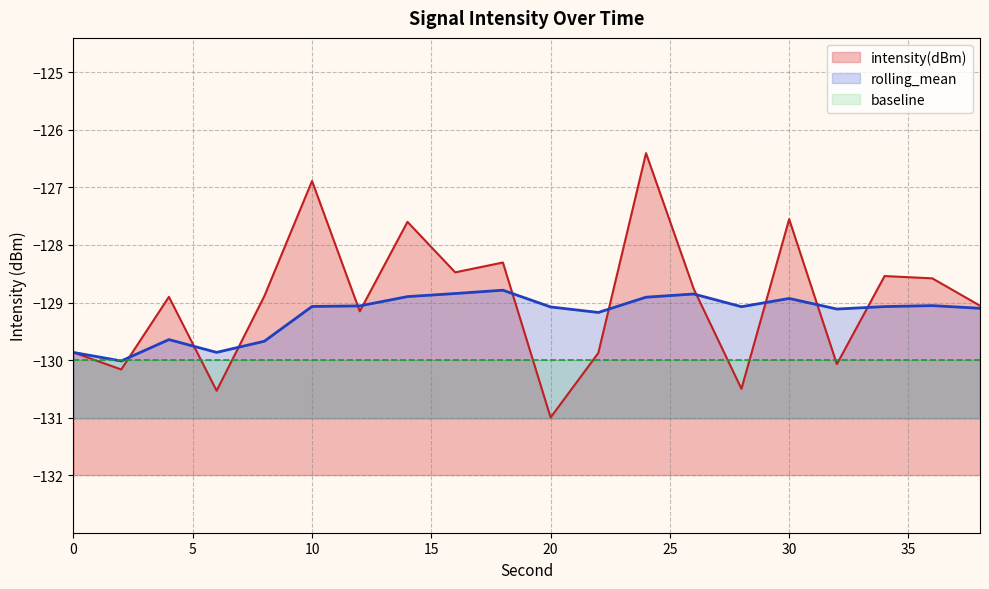

How many data points in rolling_mean are above -129?

6